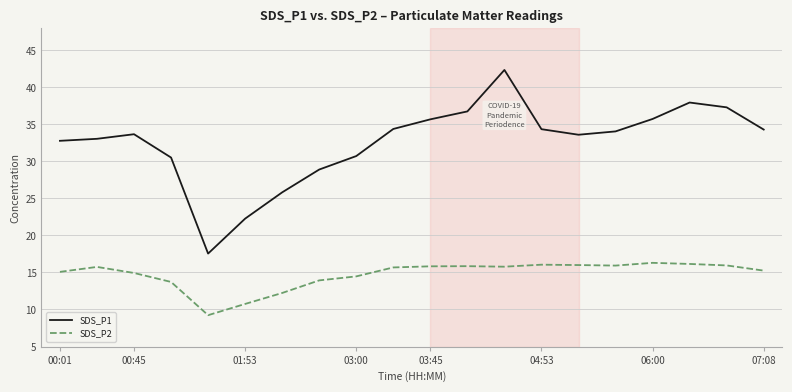

Which series has the largest total across all categories?

SDS_P1